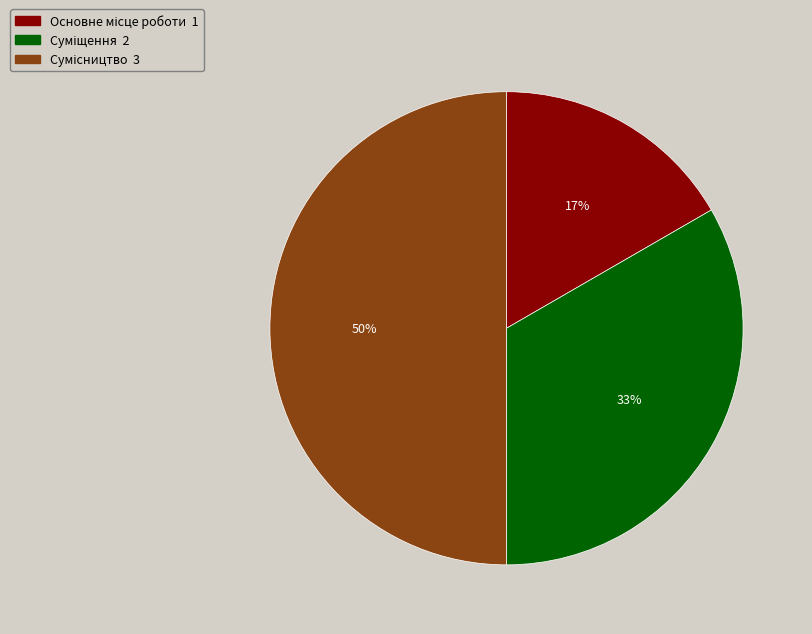

To the nearest percent, what is the difference between the largest and smallest slice percentages?

33%